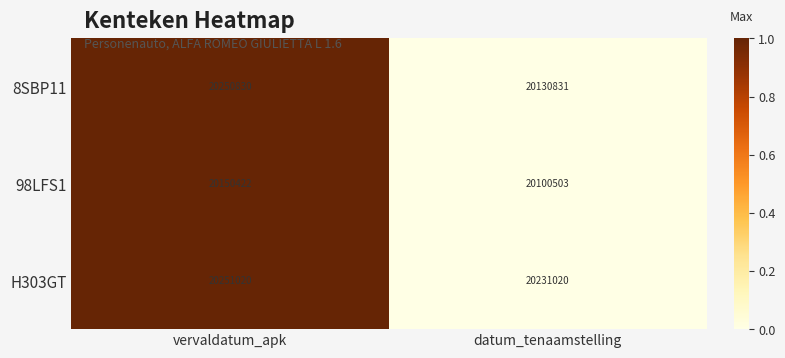

Which category has the lowest value across all series?

datum_tenaamstelling